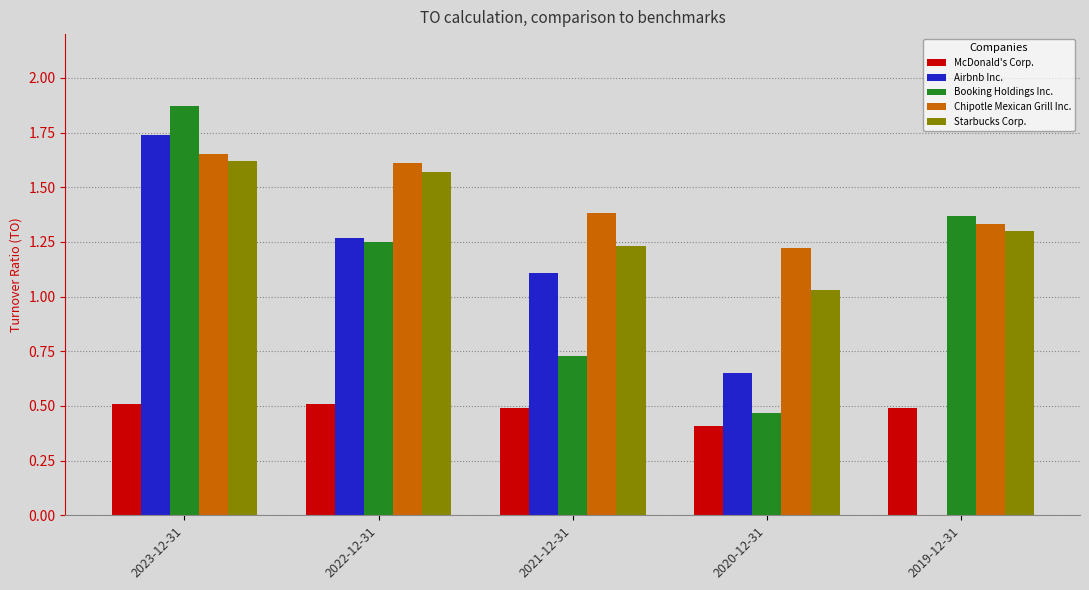

Are the bars grouped side by side (vs. stacked)?

Yes